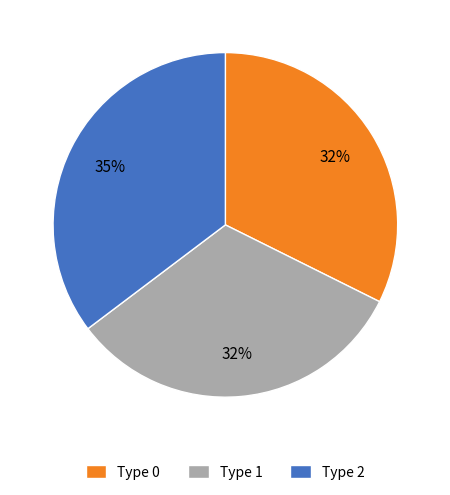

To the nearest percent, what is the difference between the largest and smallest slice percentages?

3%